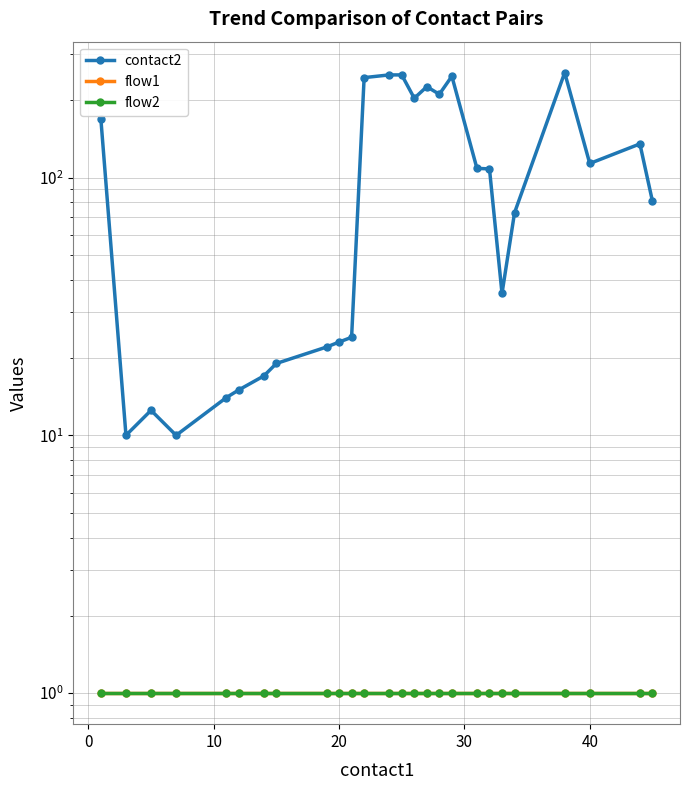

True or false: flow2 and contact2 cross at least once.

False